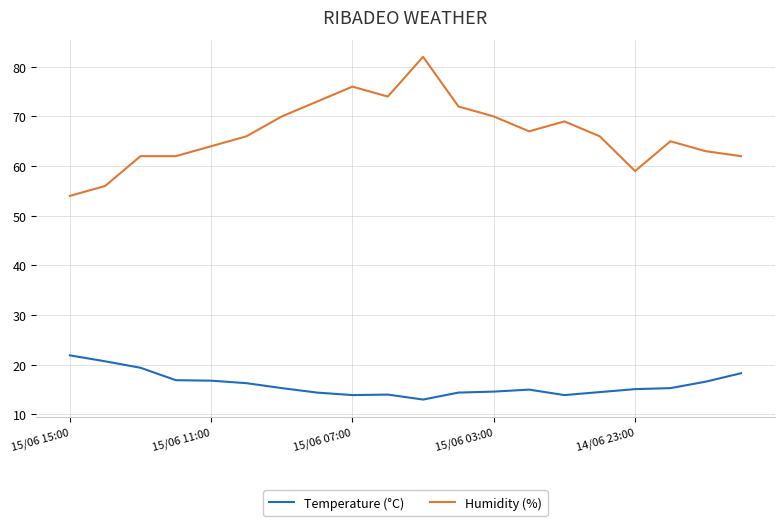

Does the chart display data point markers on the line(s)?

No